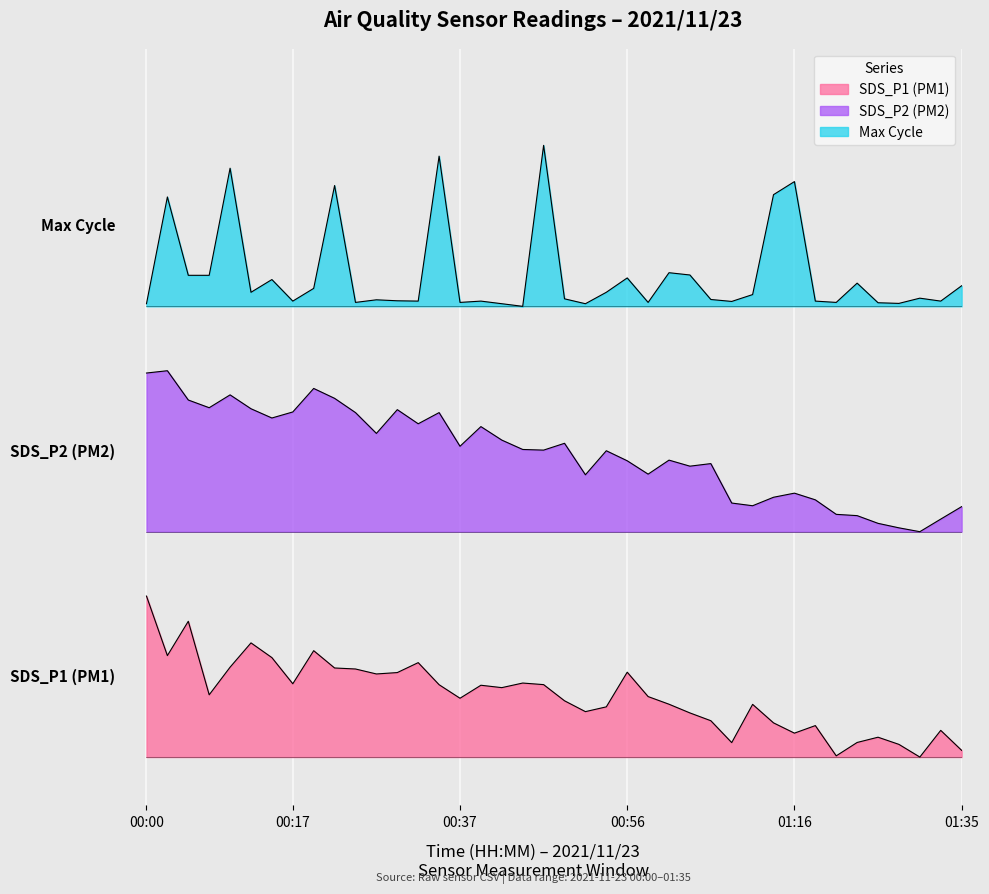

The SDS_P1 series shows 0.1 at 01:16. True or false?

False